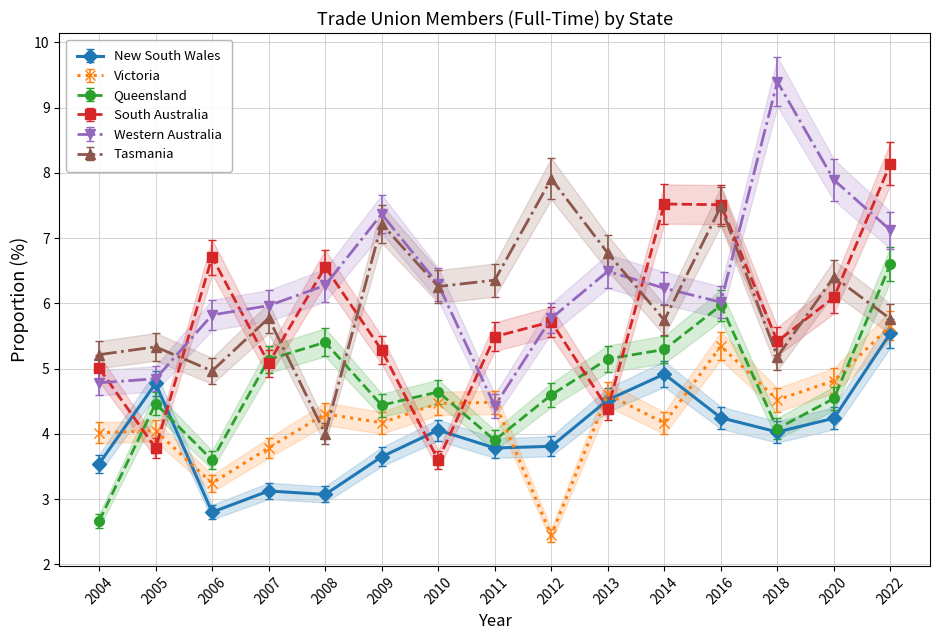

Is the value of Western Australia at 2018 greater than the value of Queensland at 2005?

Yes